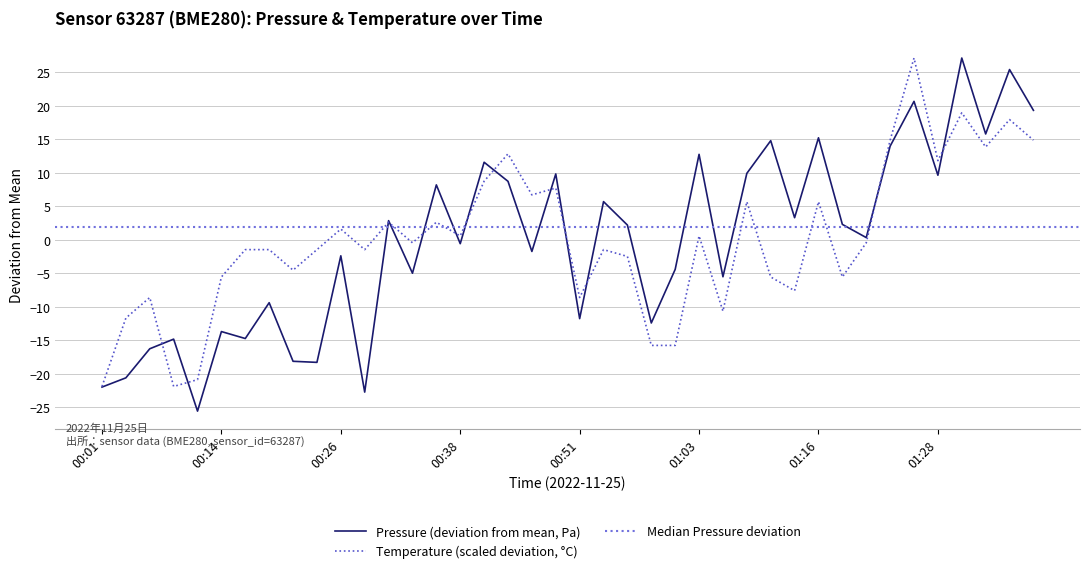

After their last crossing, which series has the higher values: temperature or pressure?

pressure